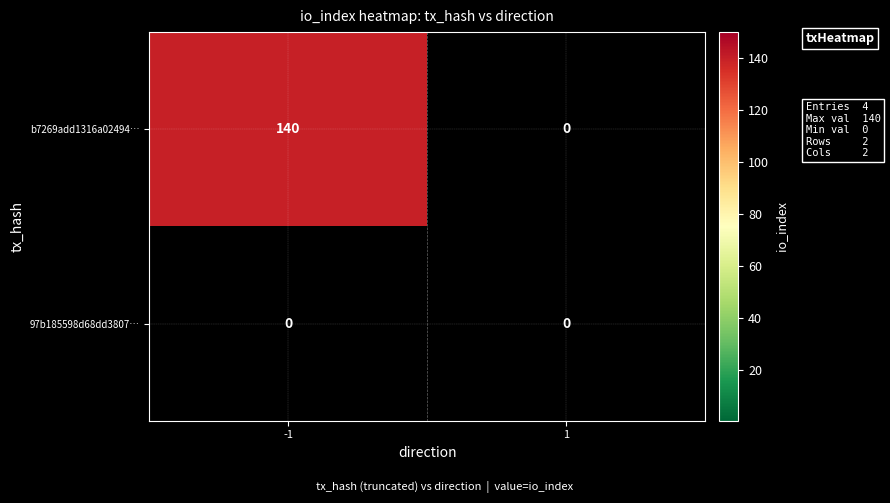

Reading left to right, extract all data points from this chart.

b7269add1316a02494…: -1=140	1=0
97b185598d68dd3807…: -1=0	1=0